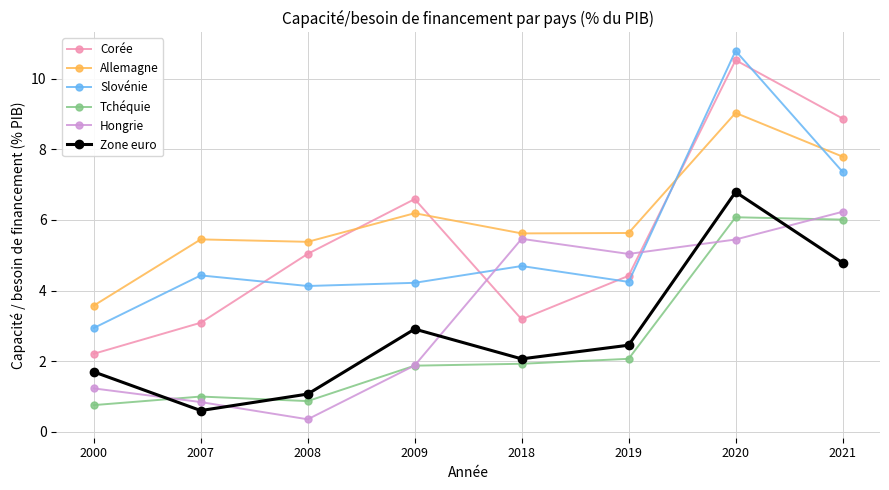

True or false: Tchéquie and Allemagne cross at least once.

False